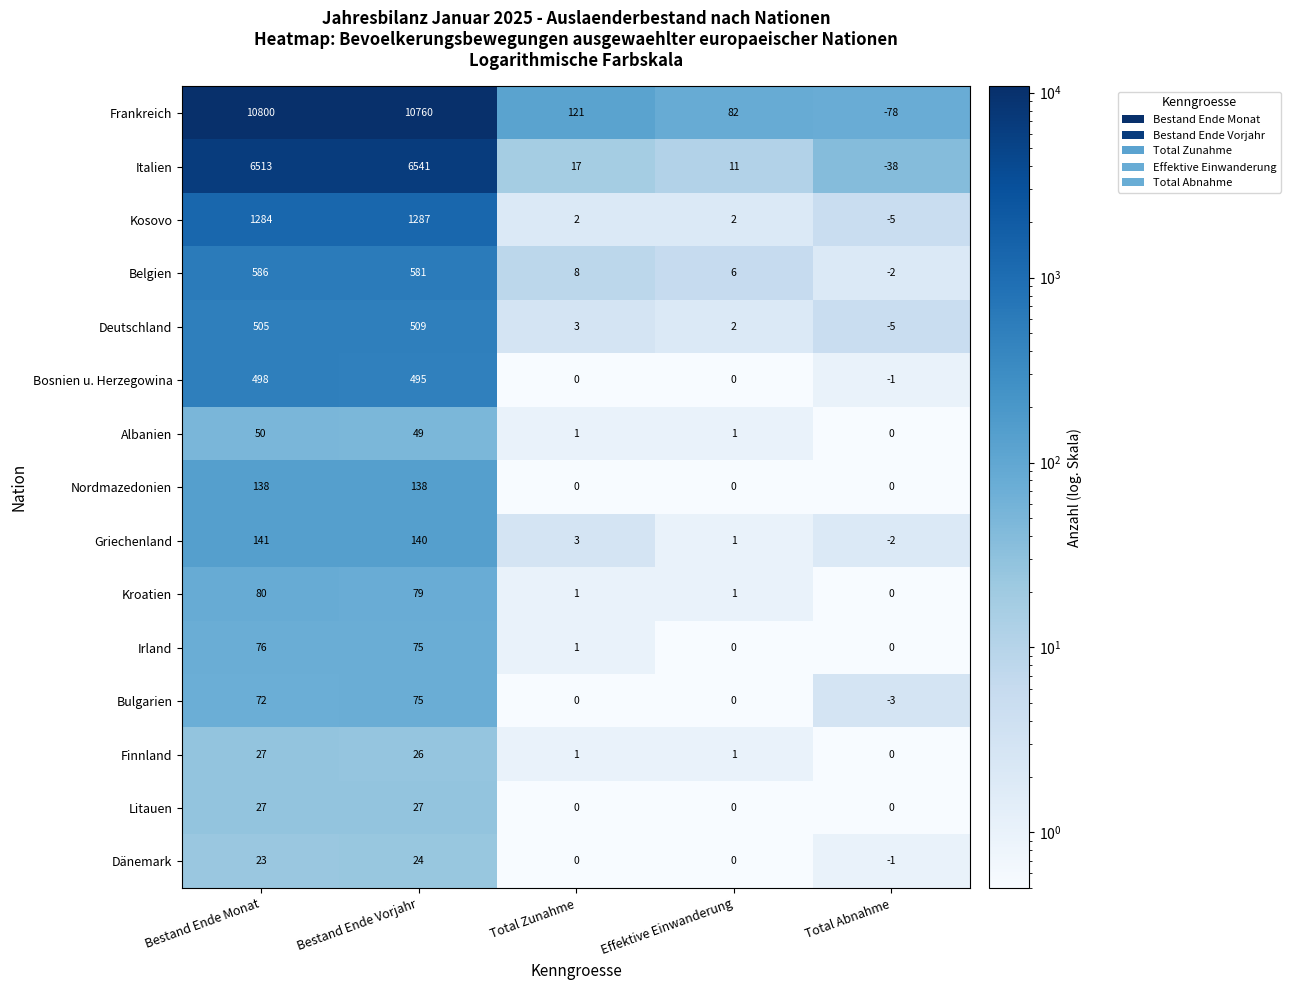

What is the sum of the Bulgarien values at Bestand Ende Vorjahr and Bestand Ende Monat?

147